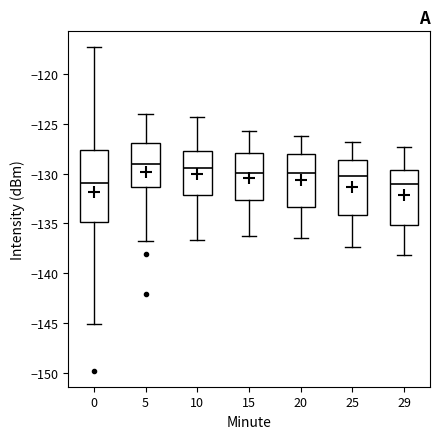

Reading left to right, read every box against the y-axis: the position of its median line, the range the box covers, and the ends of its whiskers. The values are not printed on the chart, so give them approximately, as read against the axis.

0: median -131.0, box -135.0 to -127.5, whiskers -145.0 to -117.5
5: median -129.0, box -131.5 to -127.0, whiskers -137.0 to -124.0
10: median -129.5, box -132.0 to -127.5, whiskers -136.5 to -124.5
15: median -130.0, box -132.5 to -128.0, whiskers -136.5 to -125.5
20: median -130.0, box -133.5 to -128.0, whiskers -136.5 to -126.0
25: median -130.0, box -134.0 to -128.5, whiskers -137.5 to -127.0
29: median -131.0, box -135.0 to -129.5, whiskers -138.0 to -127.5